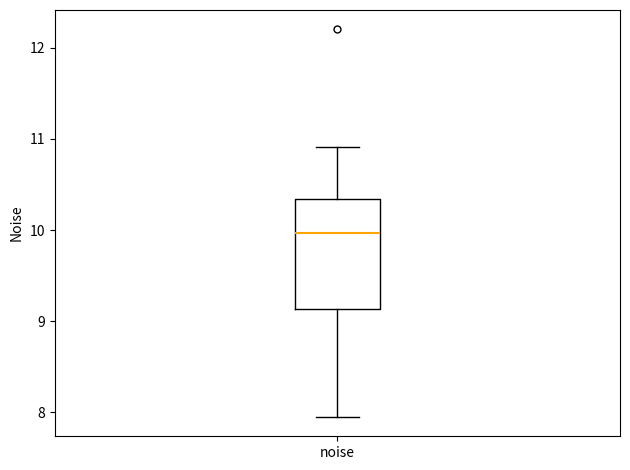

Read this box plot against the y-axis: the position of the median line, the range covered by the box, and the ends of both whiskers. The values are not printed on the chart, so give them approximately, as read against the axis.

median 10.0, box 9.1 to 10.3, whiskers 8.0 to 10.9